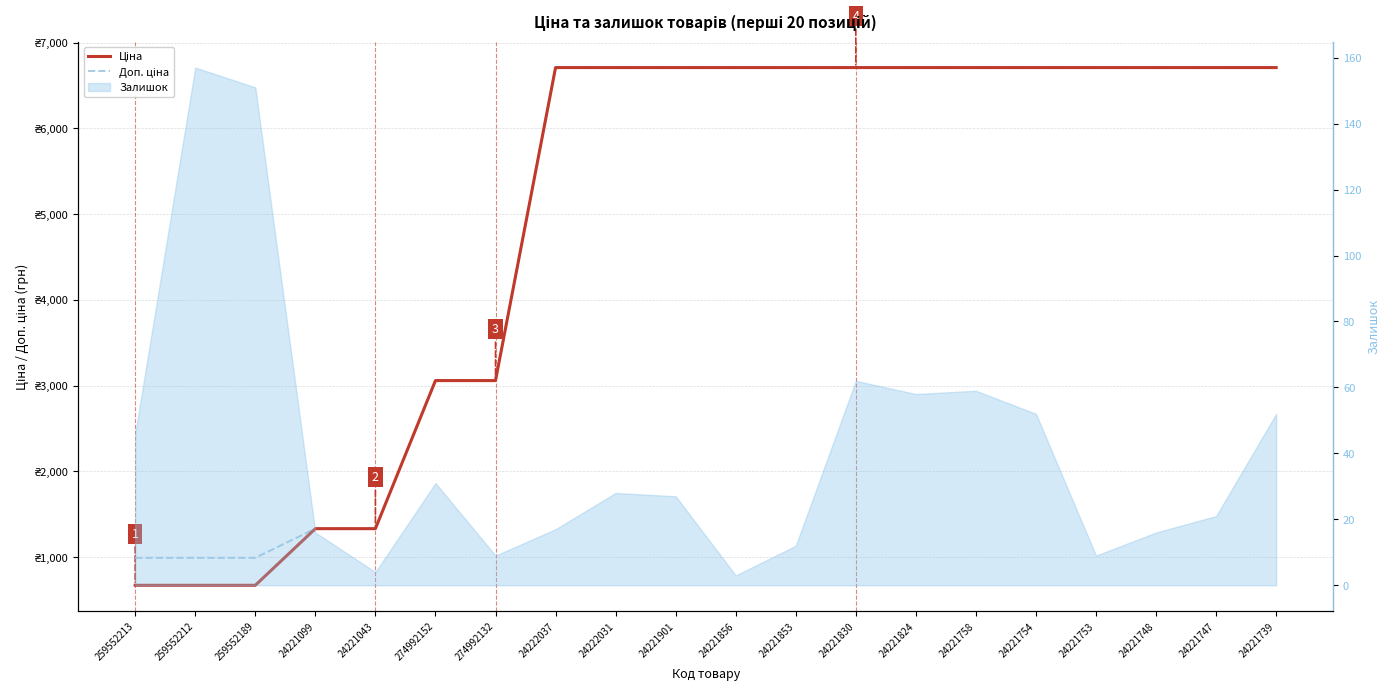

What is the average value of the Доп. ціна series?

4949.8